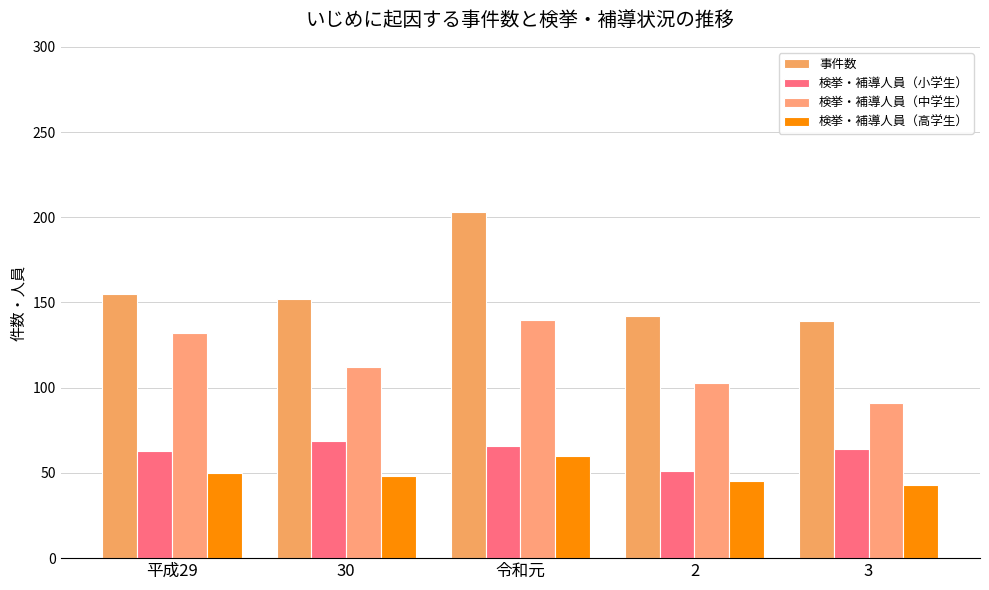

At how many categories does at least one series exceed 148?

3